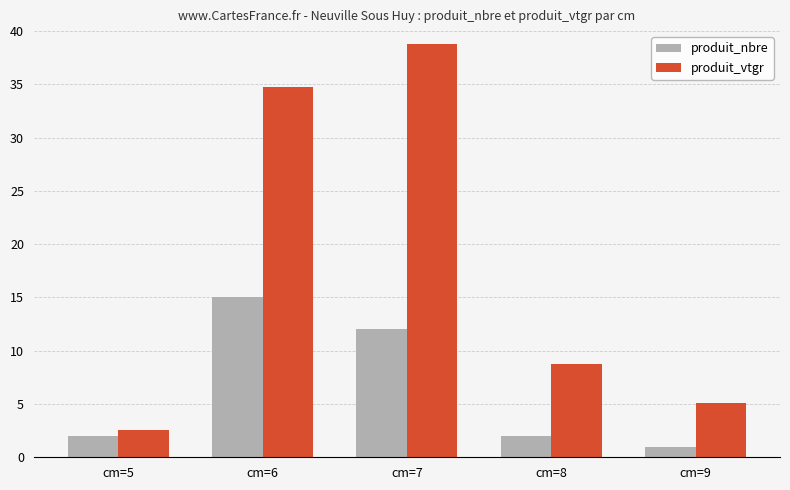

Are the bars horizontal?

No